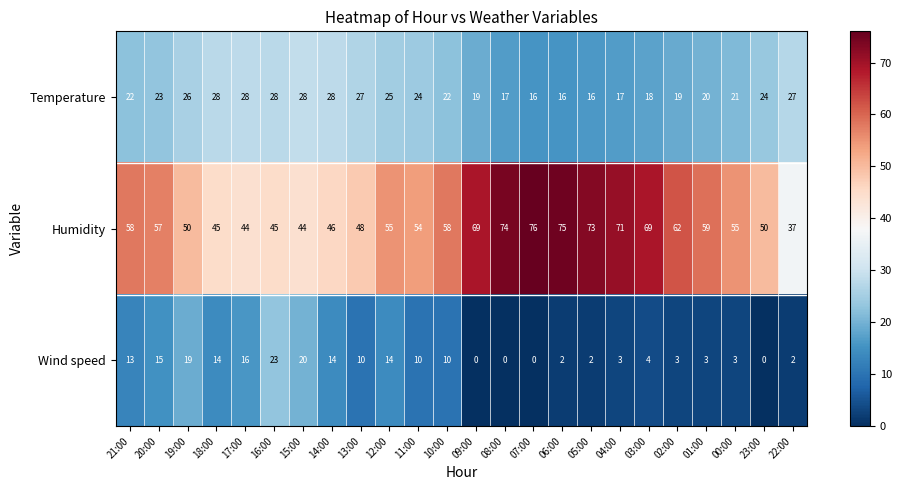

Between 09:00 and 23:00, which series saw the biggest shift?

Humidity